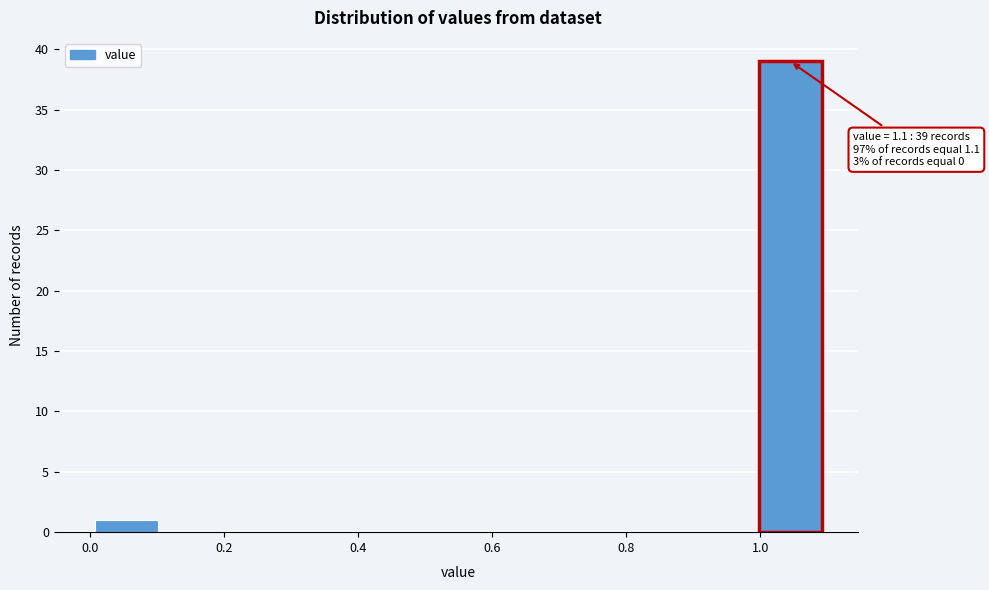

Which range on the x-axis has the tallest bar?

0.99 to 1.10